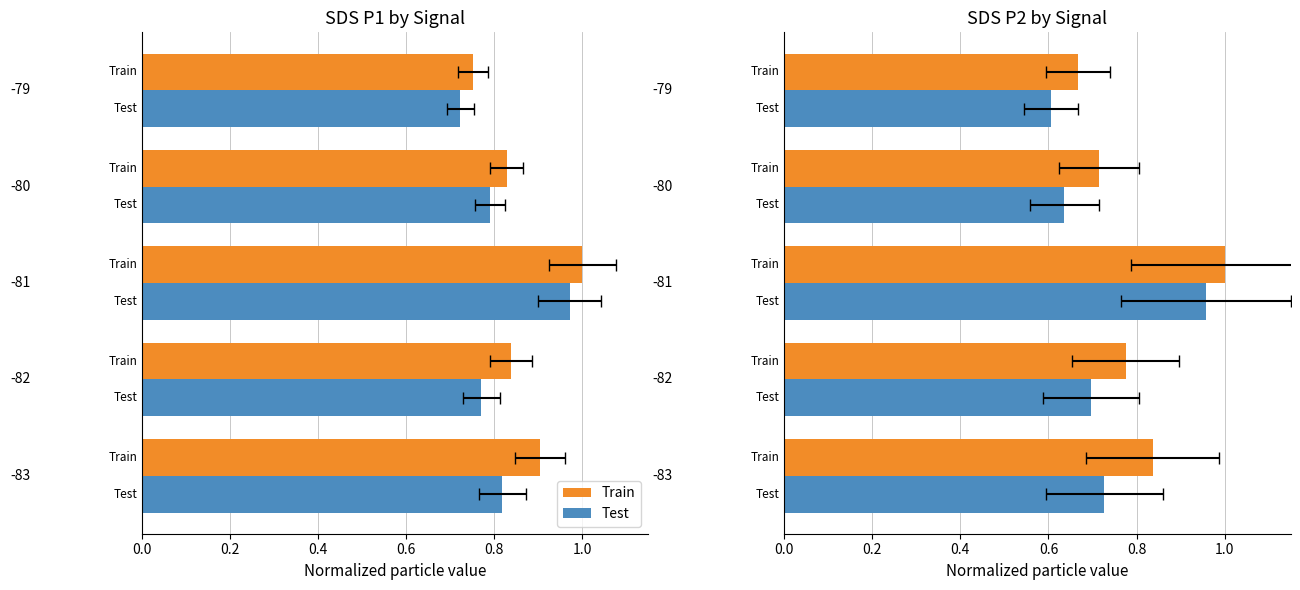

Which series has the largest total across all categories?

Train